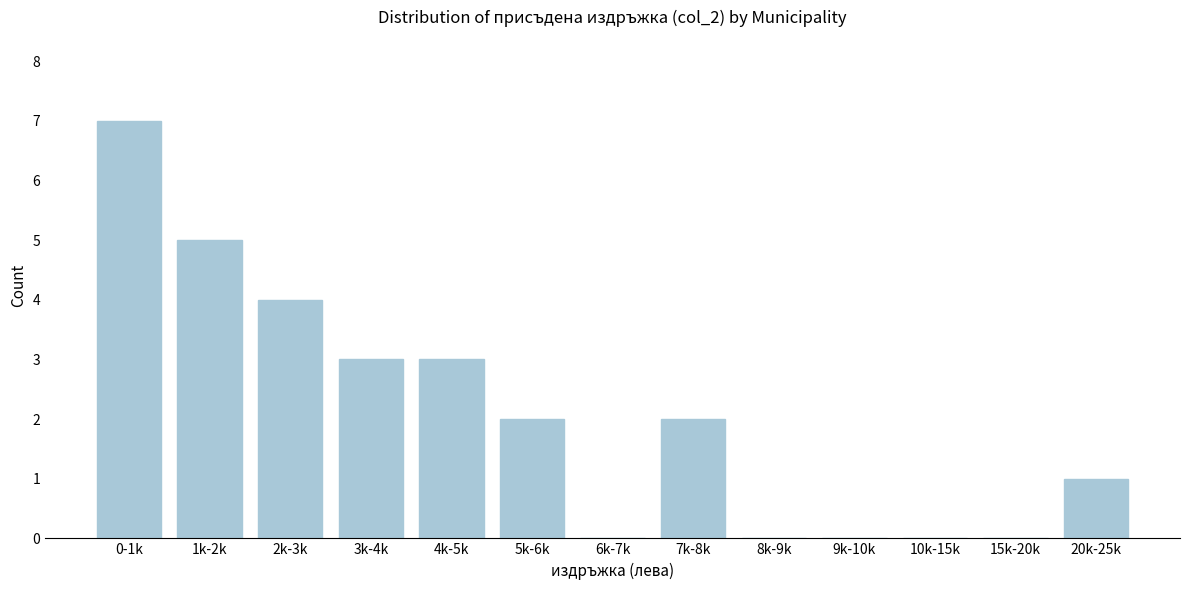

Reading right to left, transcribe all the data shown in this chart.

20k-25k=1	15k-20k=0	10k-15k=0	9k-10k=0	8k-9k=0	7k-8k=2	6k-7k=0	5k-6k=2	4k-5k=3	3k-4k=3	2k-3k=4	1k-2k=5	0-1k=7